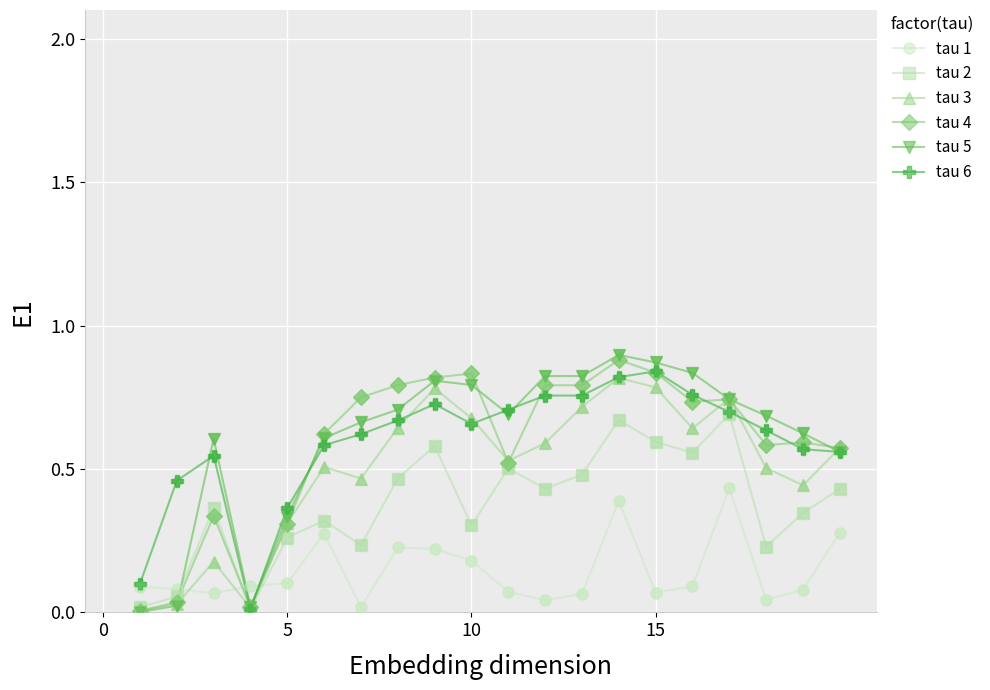

How many intersections are there between tau 5 and tau 1?

3